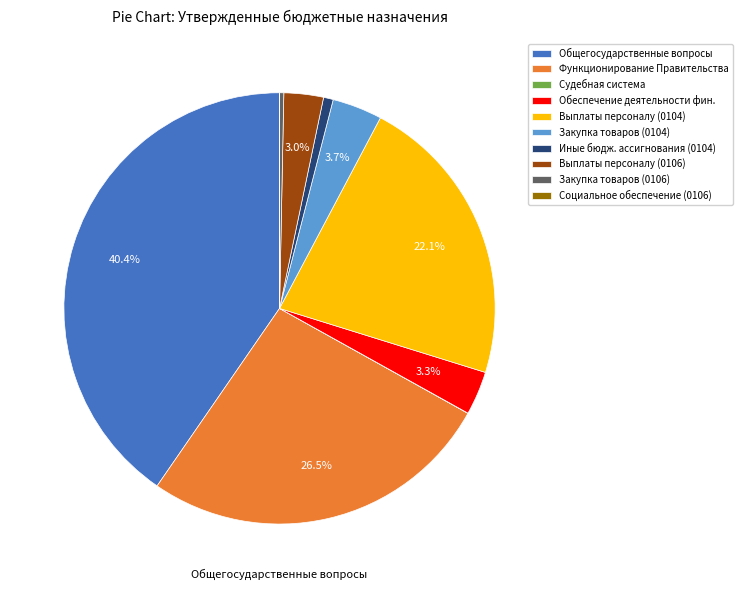

What is the ratio of the value at Обеспечение деятельности фин. to the value at Закупка товаров (0104)?

0.9